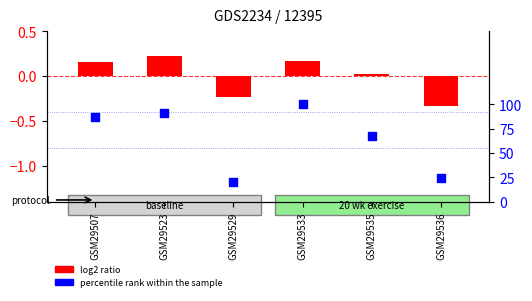

Which series contains the lowest Y value?

log2 ratio